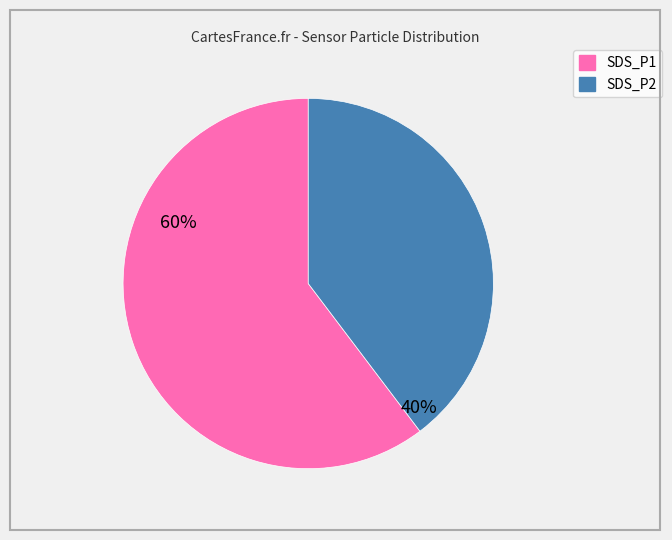

Do SDS_P2 and SDS_P1 together represent more than half of the pie?

Yes